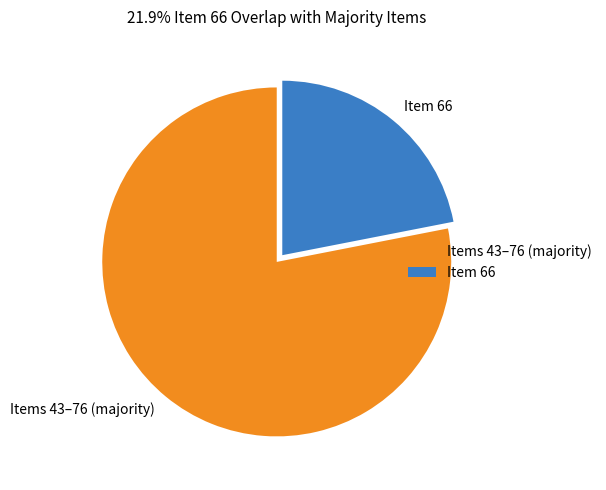

What is the smallest slice in the pie chart?

Item 66